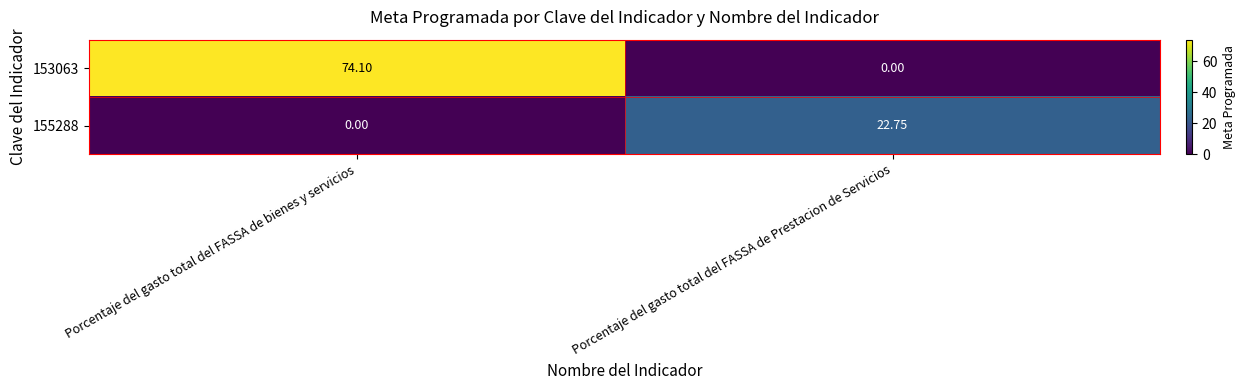

At which category does the chart reach its peak across all series?

Porcentaje del gasto total del FASSA de bienes y servicios